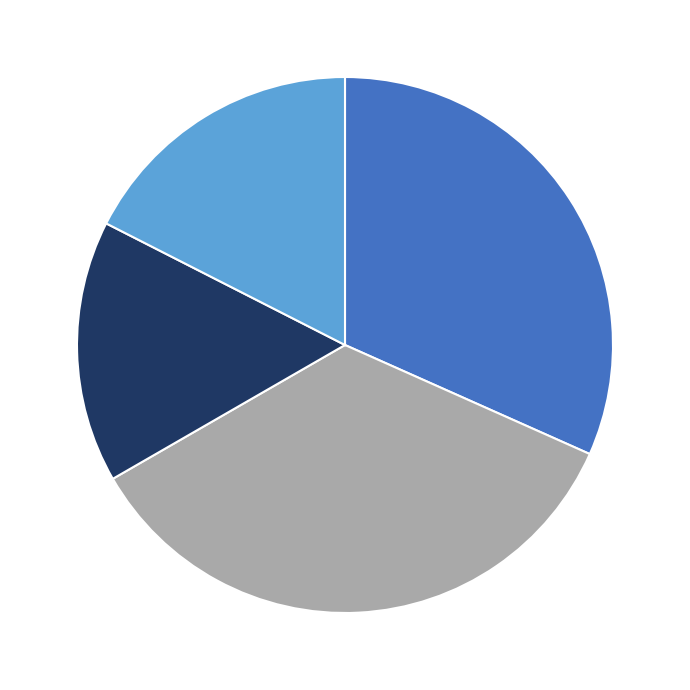

Does any single category account for the majority?

No